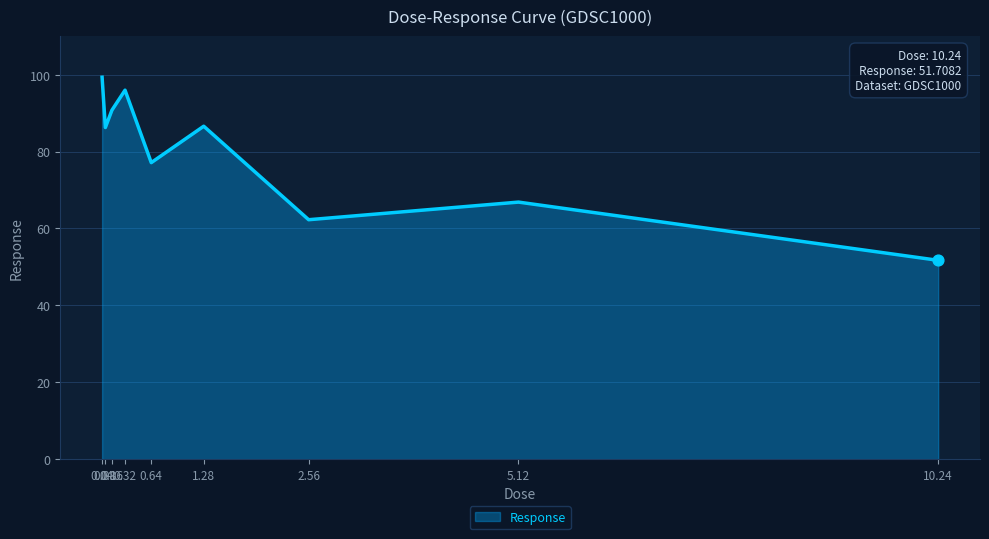

What is the ratio of the value at 0.08 to the value at 5.12?

1.3